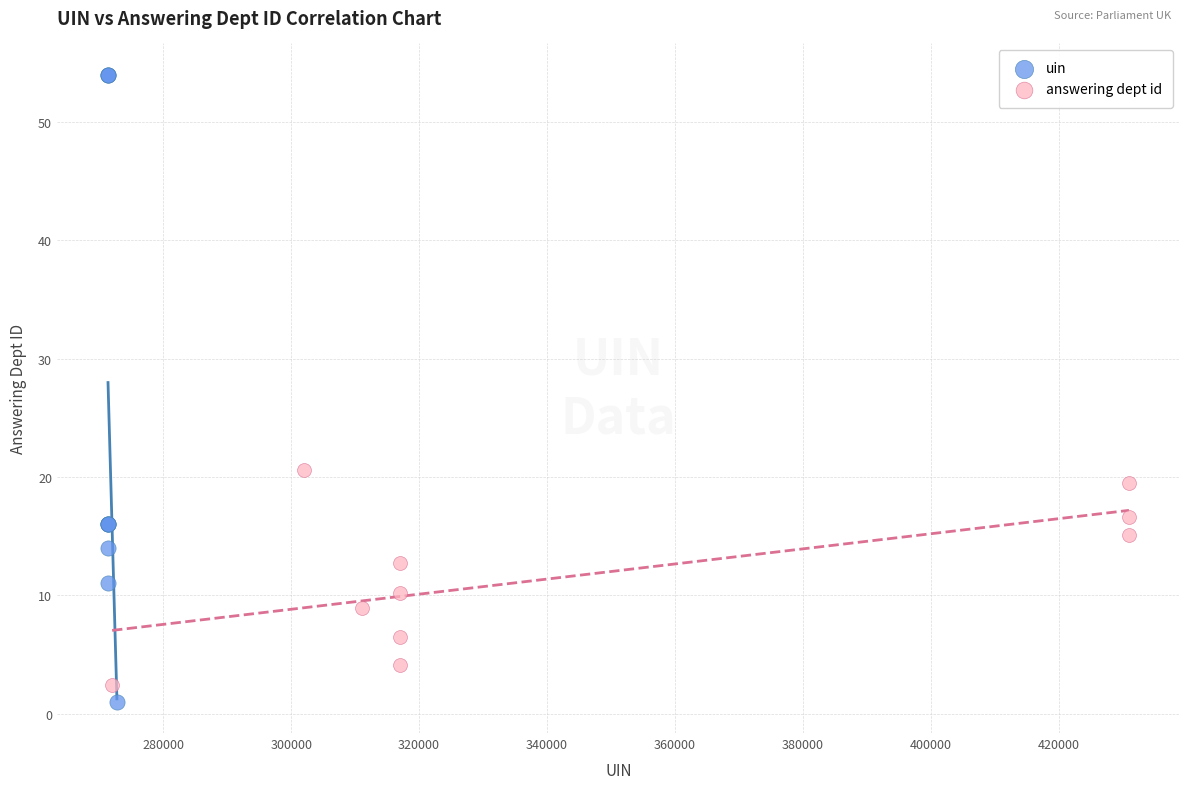

What are all the series names shown in the legend?

uin, answering dept id